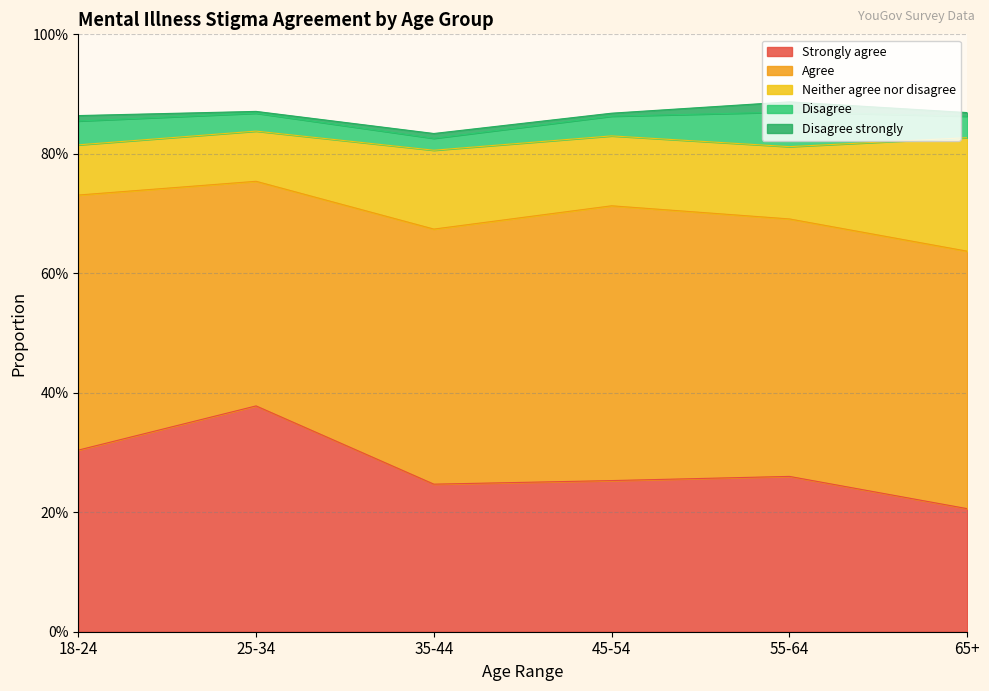

How many lines are shown in the chart?

5